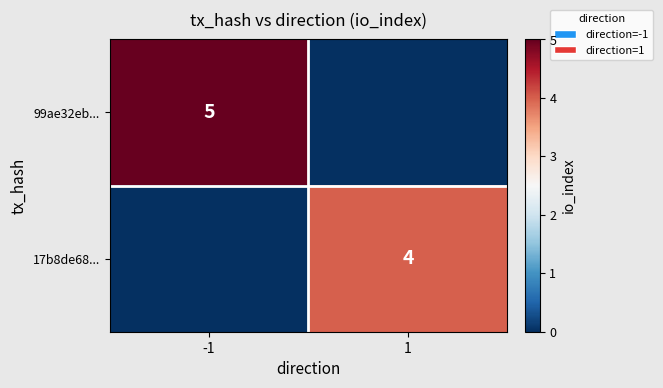

At which category is the sum across all series the highest?

-1